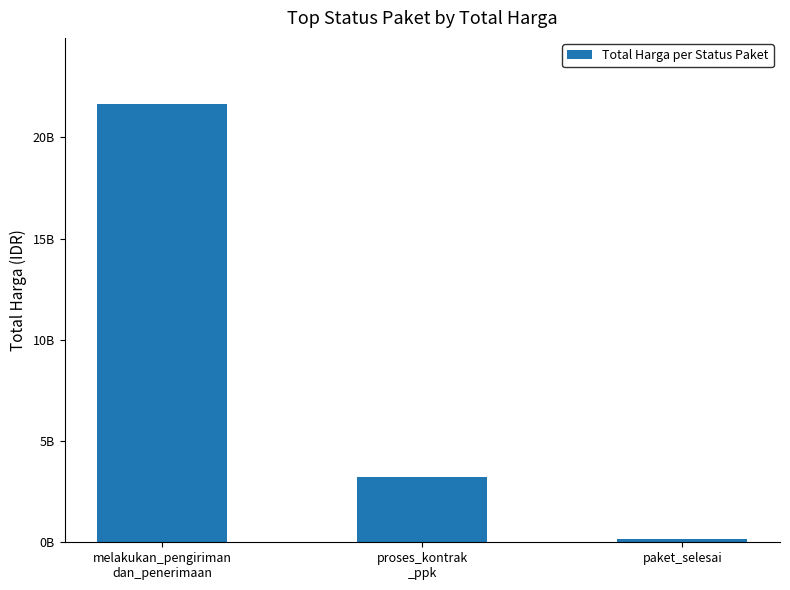

List the labels in order of value, smallest first.

paket_selesai, proses_kontrak
_ppk, melakukan_pengiriman
dan_penerimaan